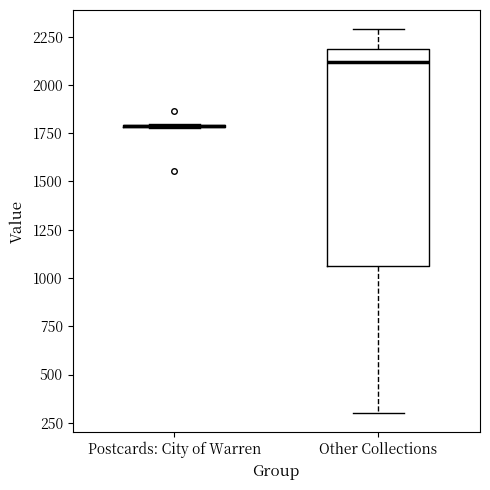

Comparing the boxes themselves (not the whiskers), which one is the tallest?

Other Collections